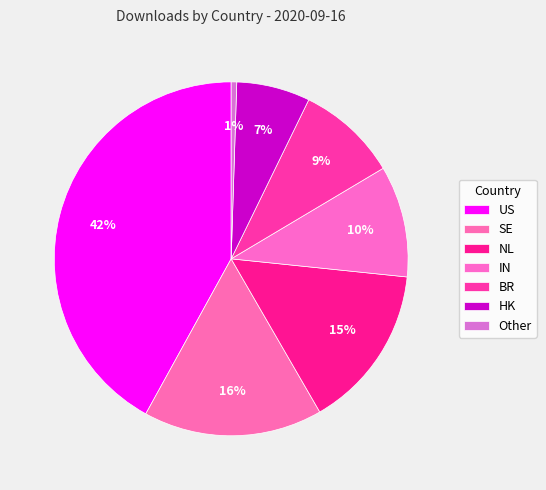

Rank the categories by value from lowest to highest.

Other, HK, BR, IN, NL, SE, US